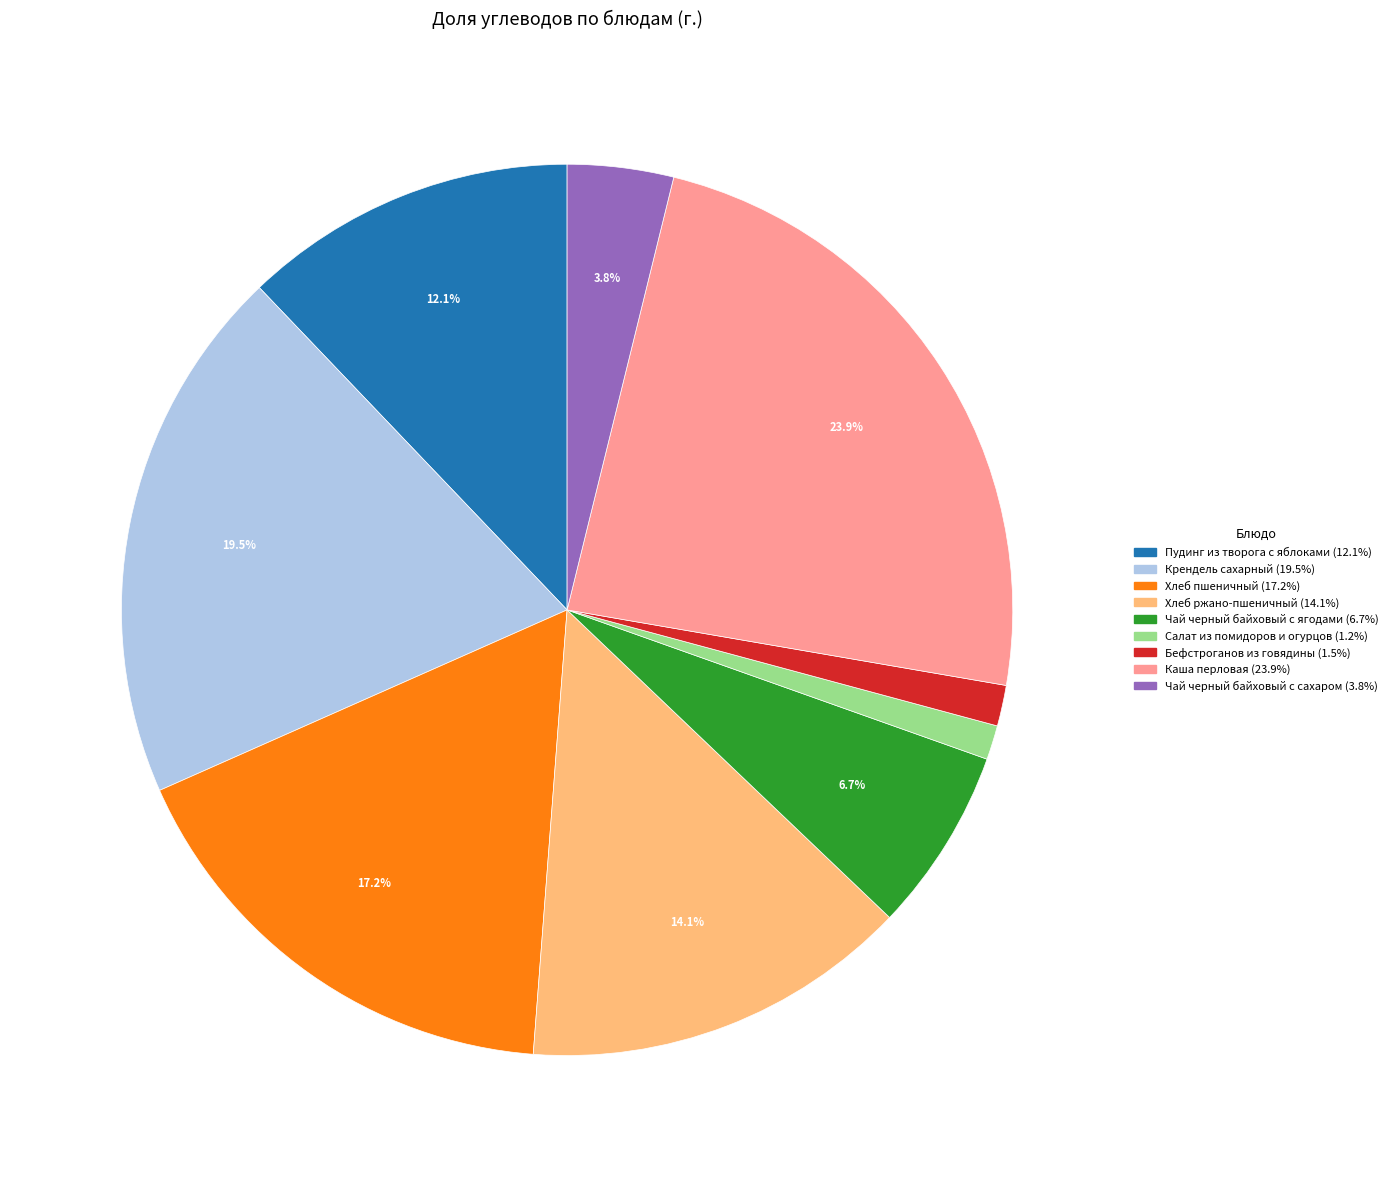

Is there any slice that represents more than half of the pie?

No